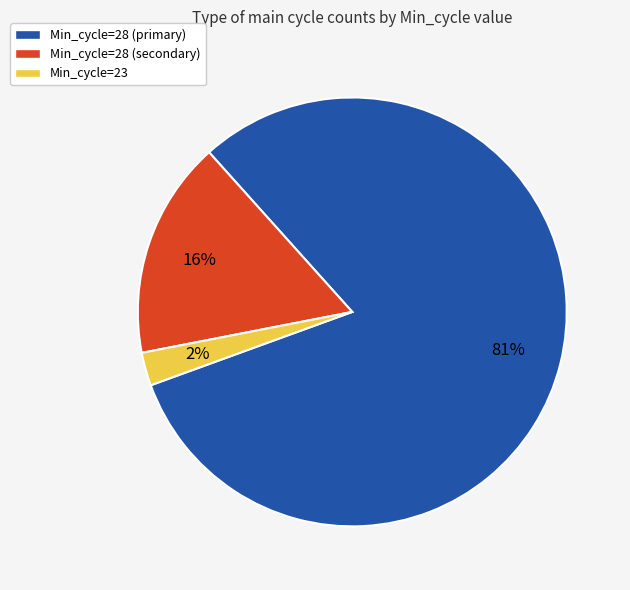

Is there a majority slice in this chart?

Yes